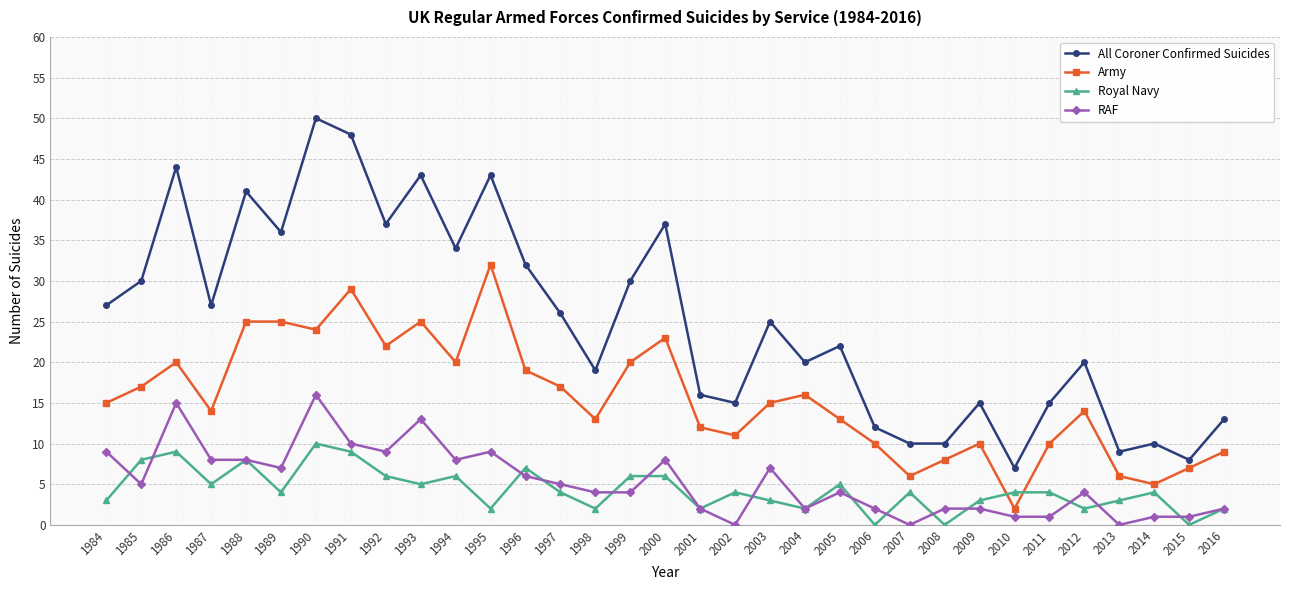

What is the difference between the second highest and minimum values in the Army series?

27